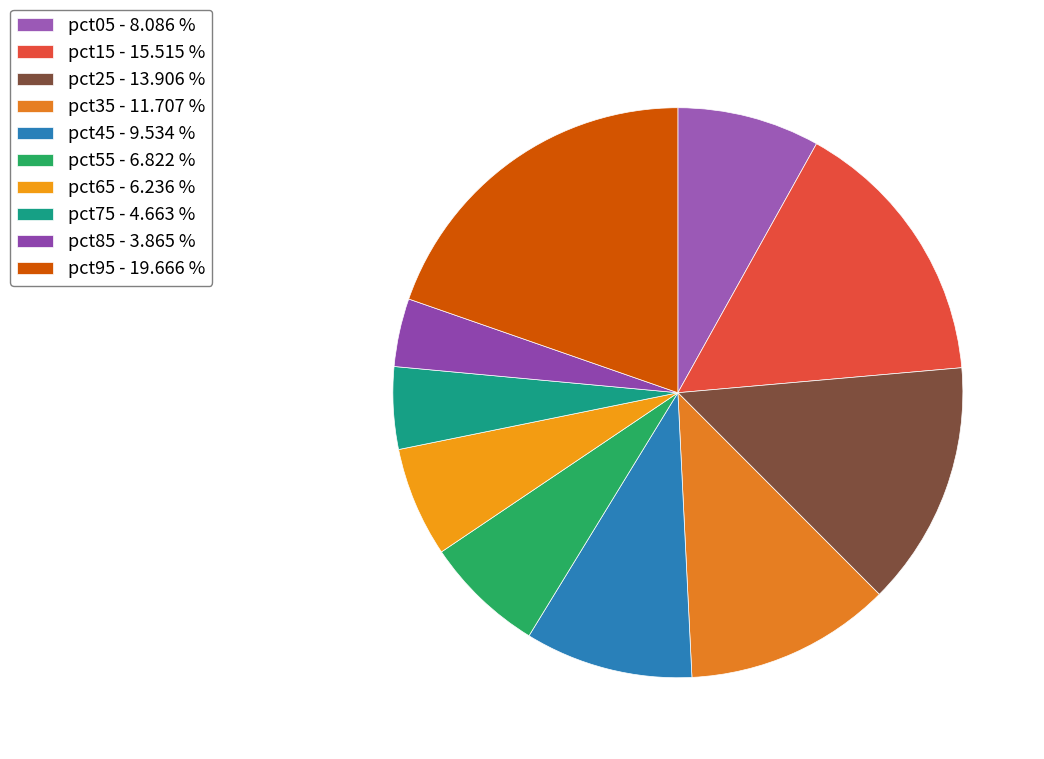

To the nearest percent, what percentage of the pie is pct45?

10%